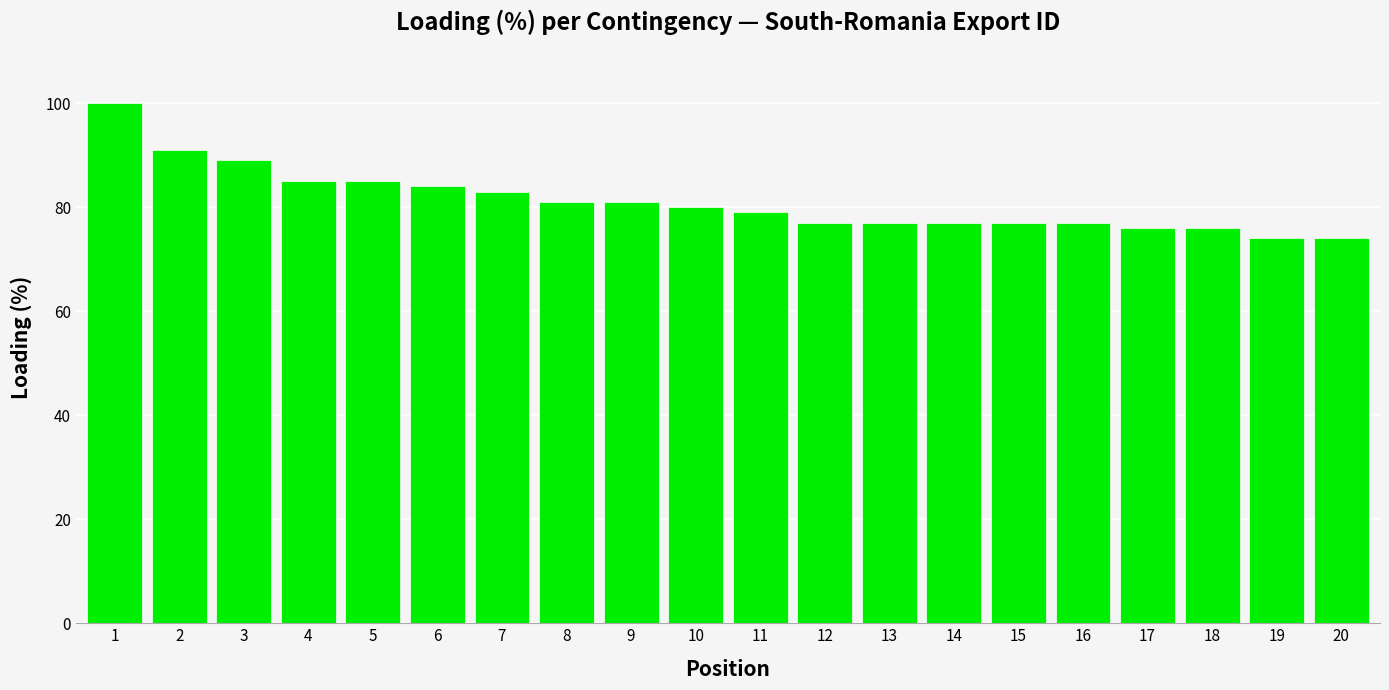

What is the greatest value displayed?

100